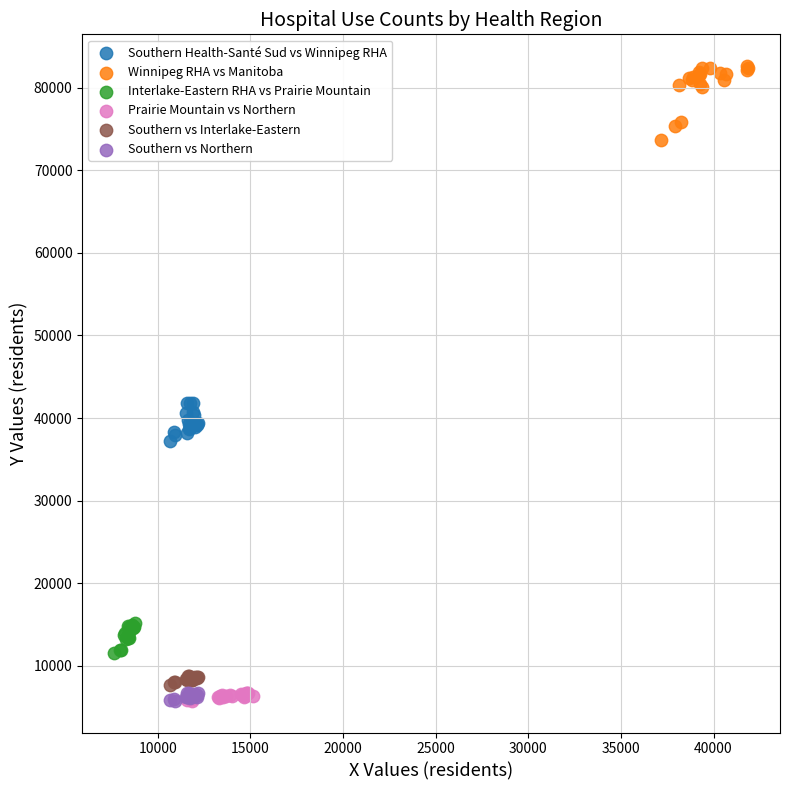

Which series reaches the maximum Y coordinate?

Winnipeg RHA vs Manitoba